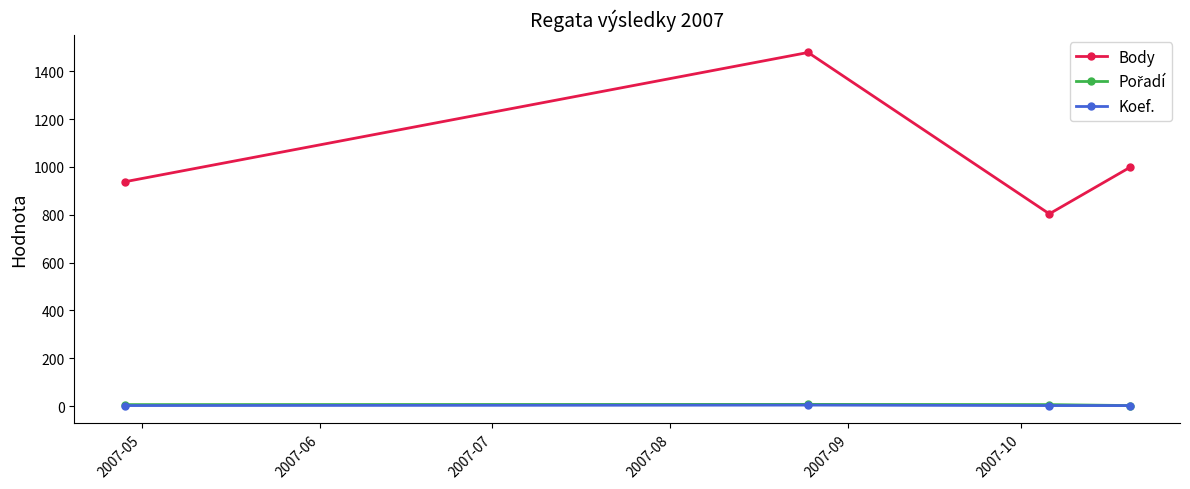

What is the sum of all Body values?

4219